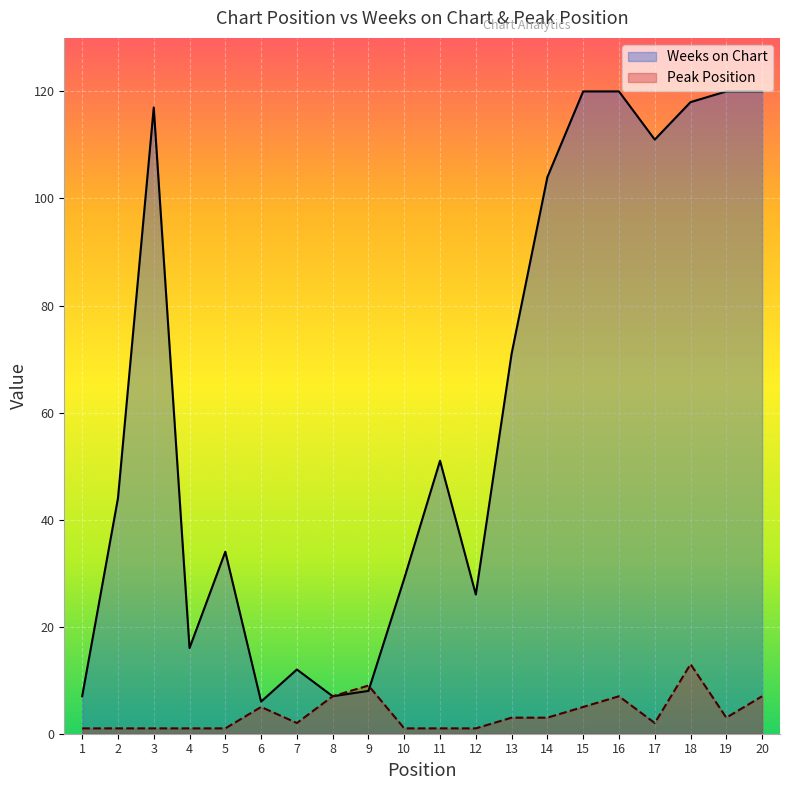

Which has a higher value, 1 or 17?

17